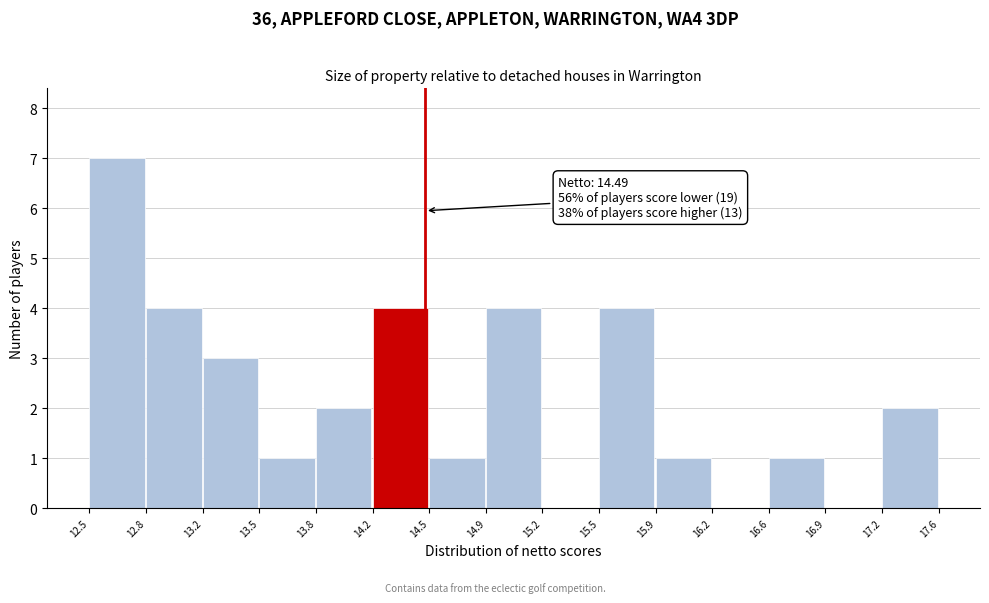

Over which range of the x-axis is the bar tallest?

12.5 to 12.8